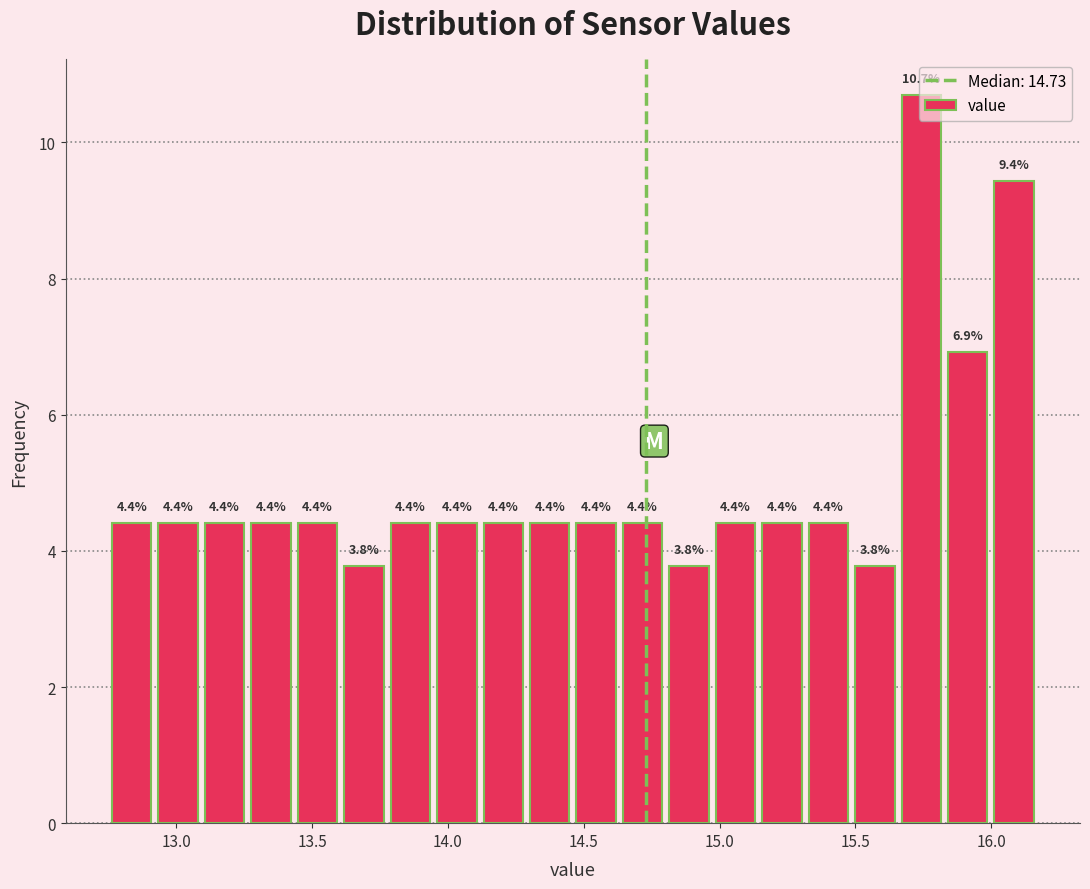

Read against the x-axis, roughly where is the centre of the tallest bar?

15.75